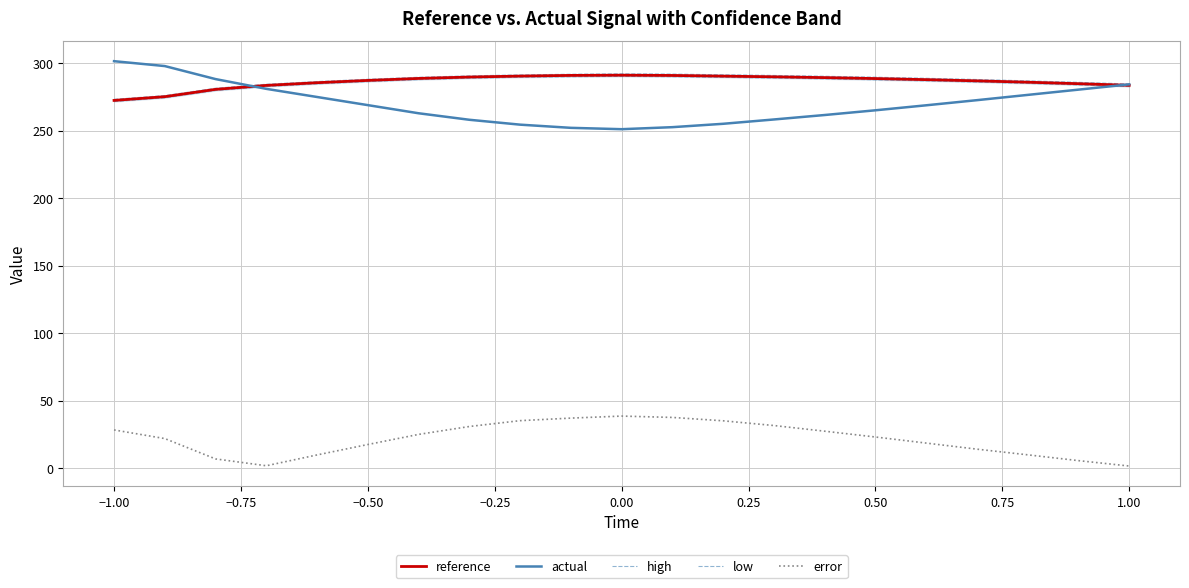

In low, how many points are higher than both neighbors (excluding endpoints)?

1